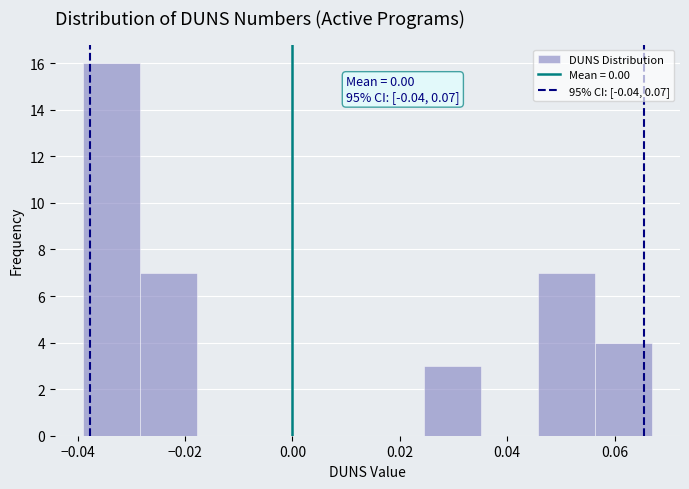

Which range on the x-axis has the tallest bar?

-0.038 to -0.028